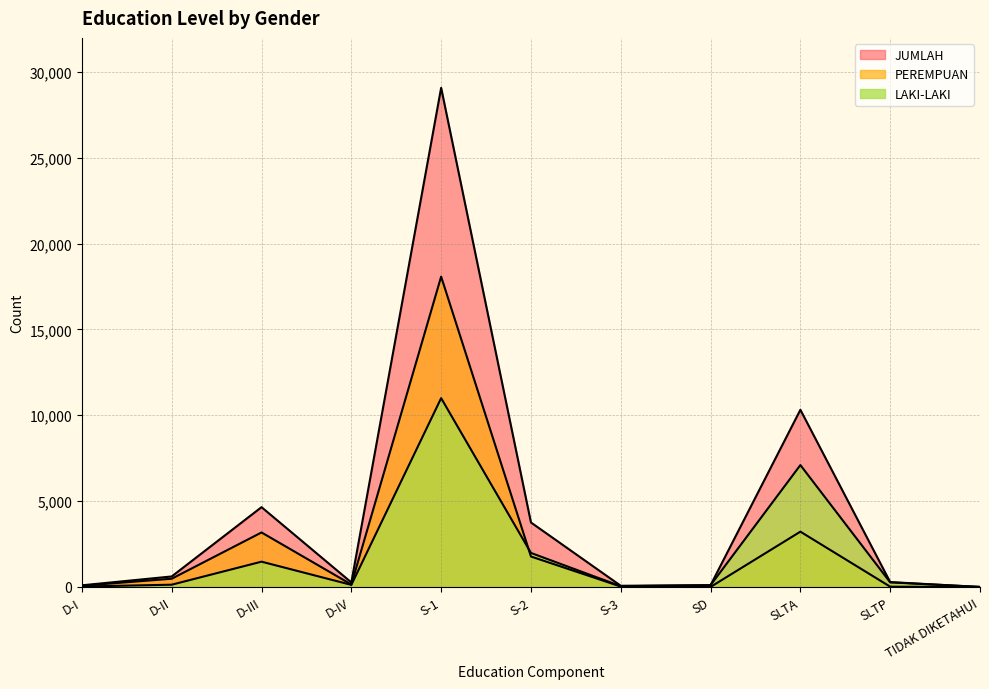

True or false: JUMLAH has a value of 3755 at S-2.

True